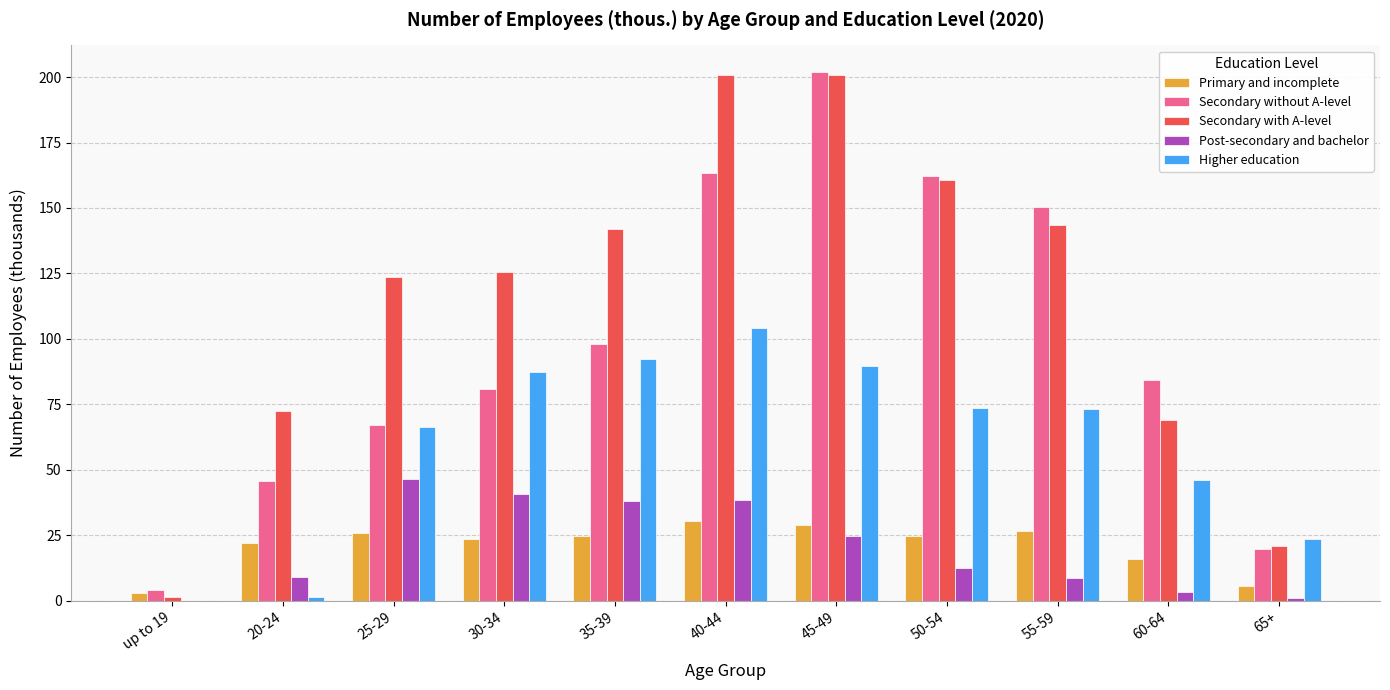

Where does the Primary and incomplete series first go above 24?

25-29